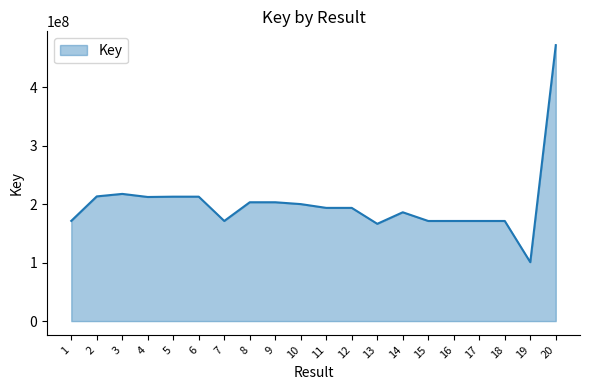

Approximately how many times larger is the value at 7 compared to 5?

0.8